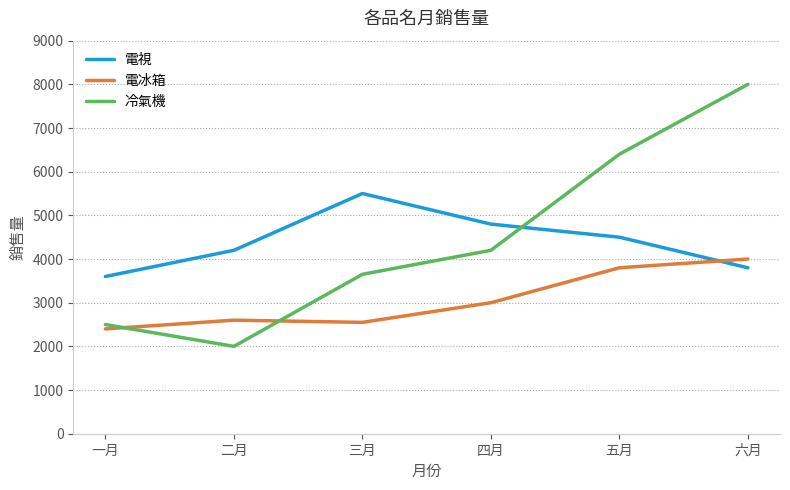

List the labels in order of 冷氣機 value, smallest first.

二月, 一月, 三月, 四月, 五月, 六月